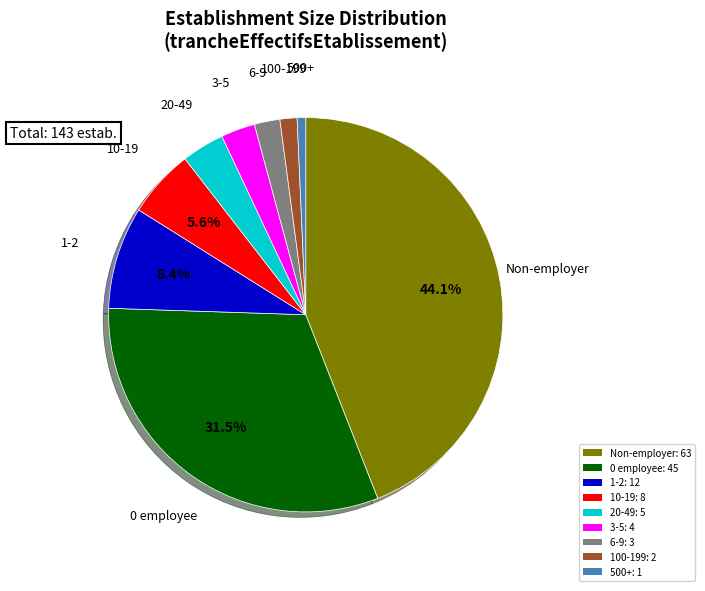

How many segments does this pie chart have?

9